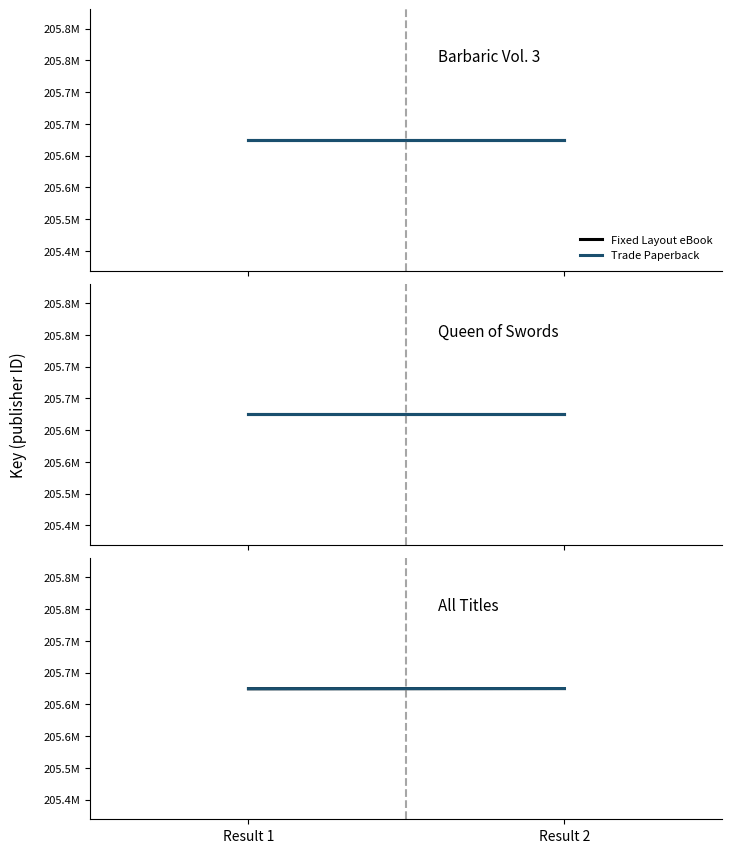

Between Result 1 and Result 2, which series saw the biggest shift?

Fixed Layout eBook